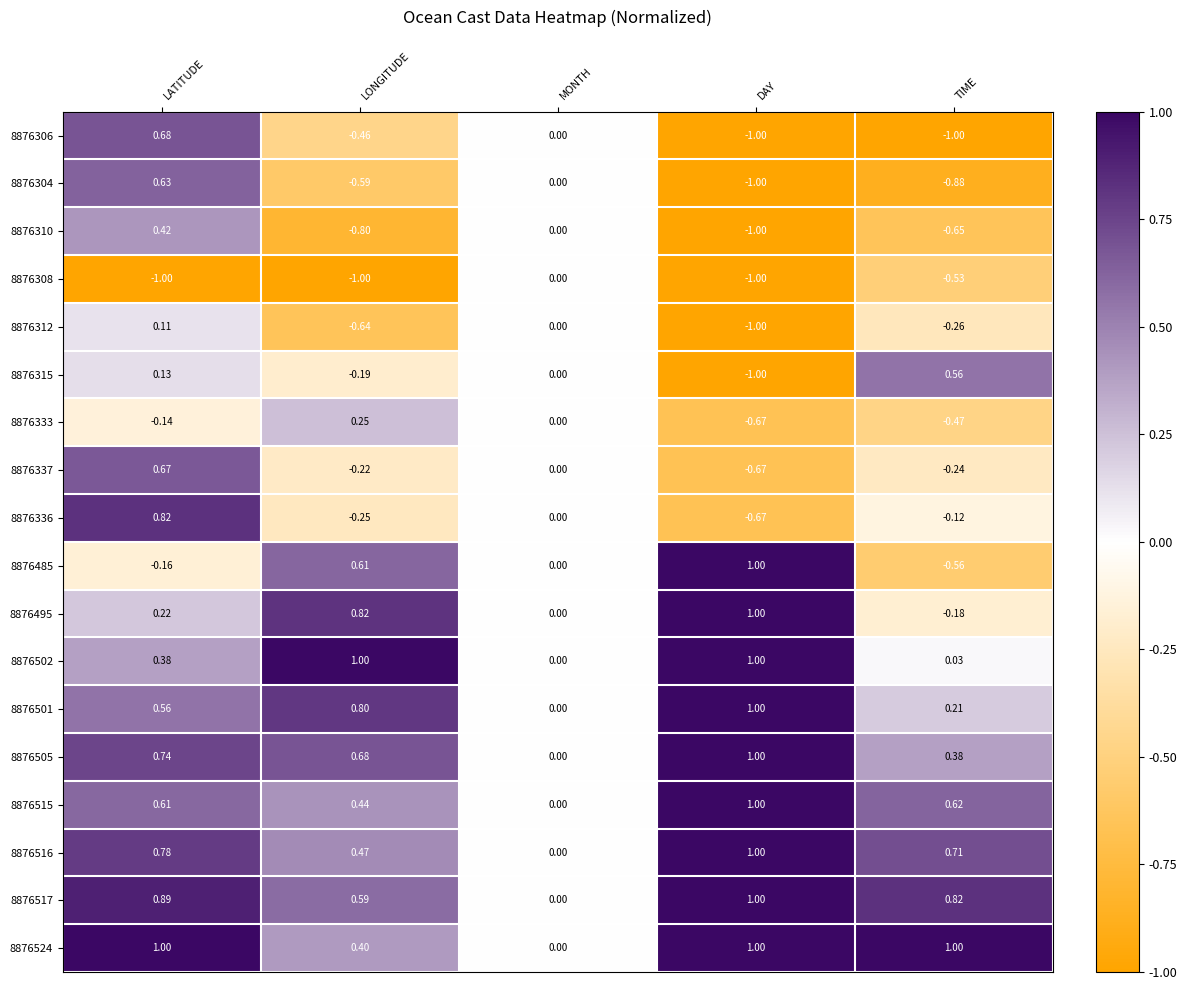

At which category is the sum across all series the highest?

LATITUDE